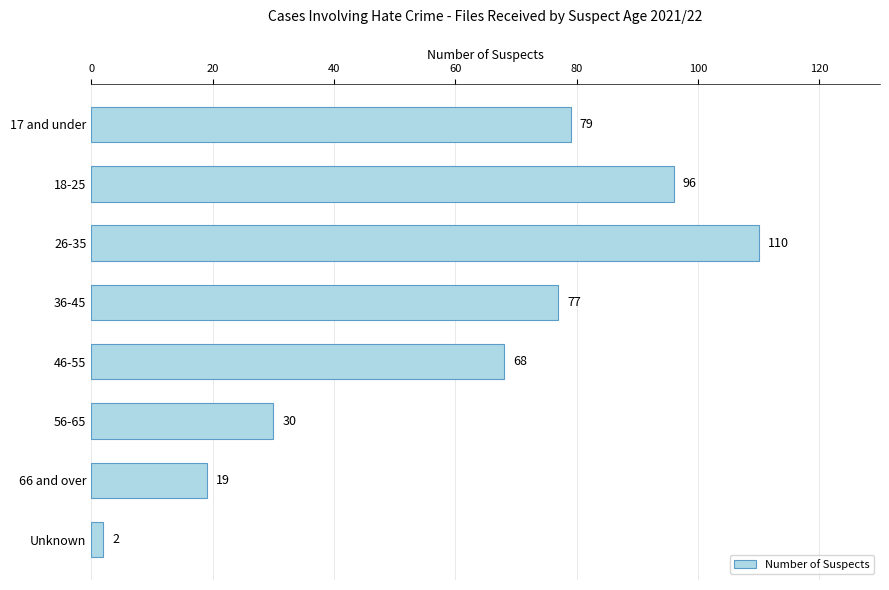

Count the number of data series in this chart.

1